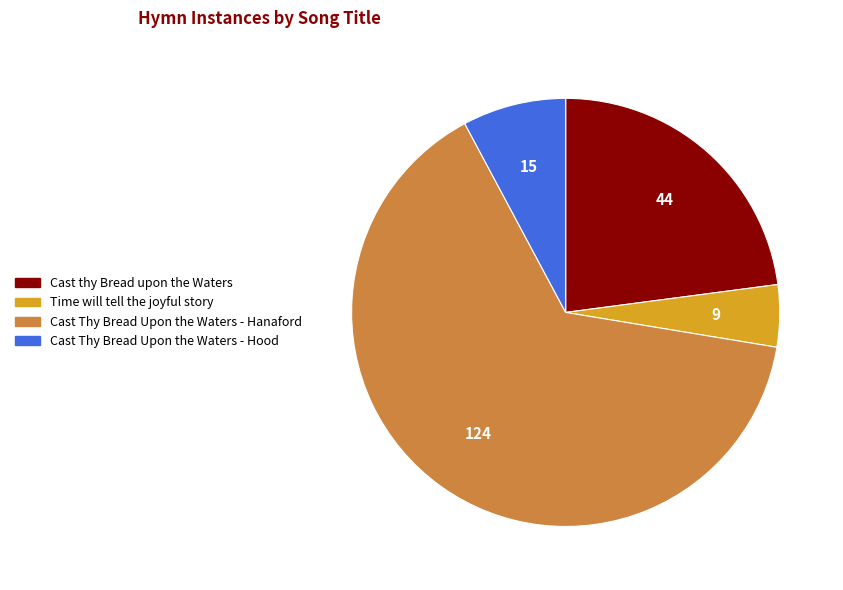

Is there a majority slice in this chart?

Yes